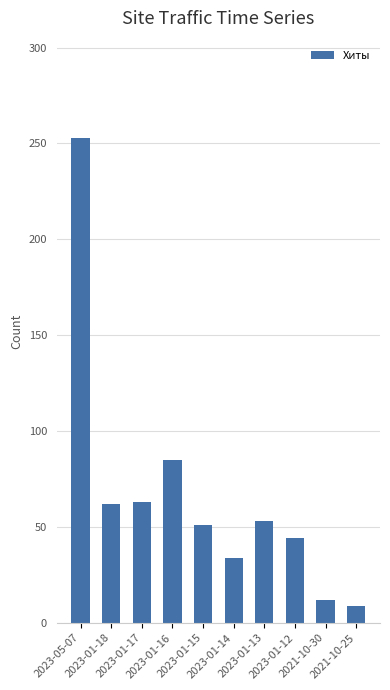

Approximately how many times larger is the value at 2023-01-16 compared to 2023-01-15?

1.7